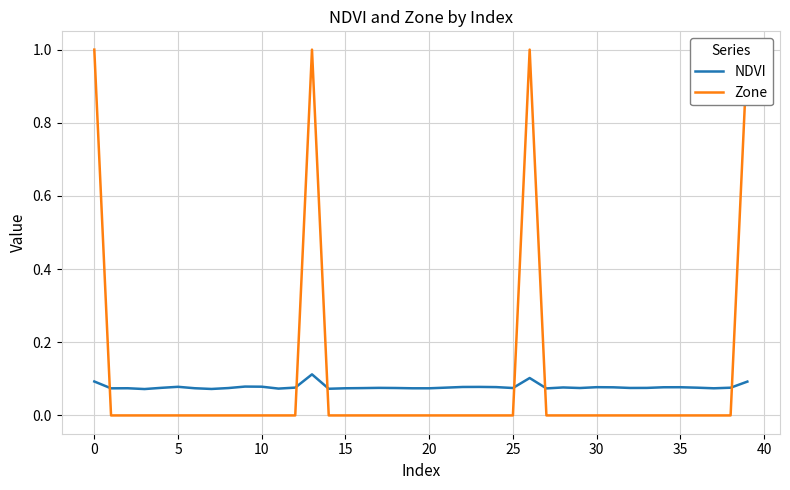

Is this an area chart (filled region under the line)?

No